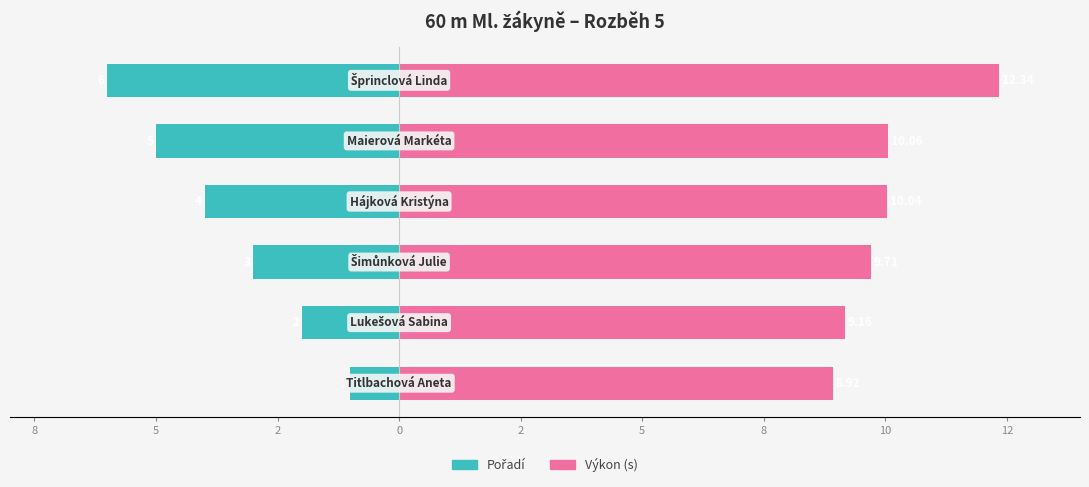

List the series in order of their peak value, lowest first.

Pořadí, Výkon